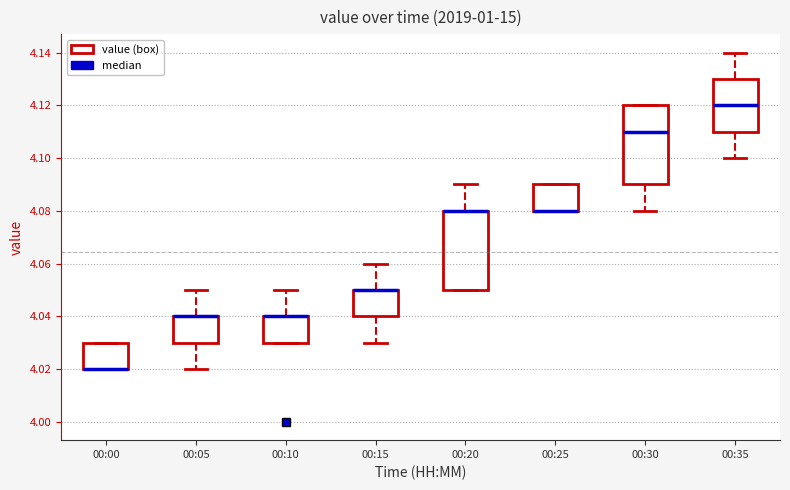

Where is the lower edge of the box for 00:05 on the y-axis? The values are not printed on the chart, so give them approximately, as read against the axis.

4.03